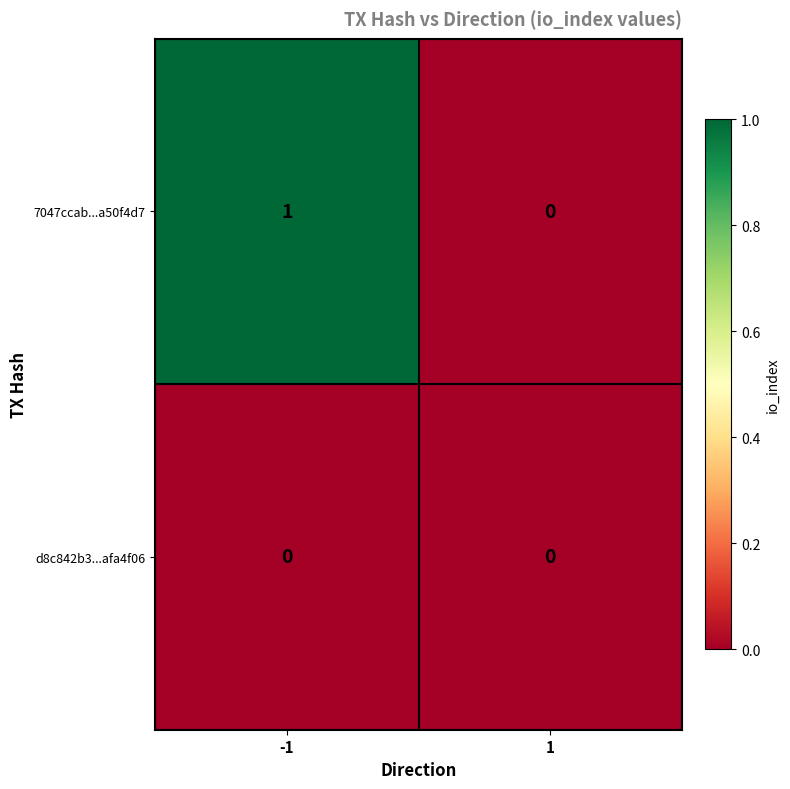

List the series in order of their peak value, highest first.

7047ccab...a50f4d7, d8c842b3...afa4f06